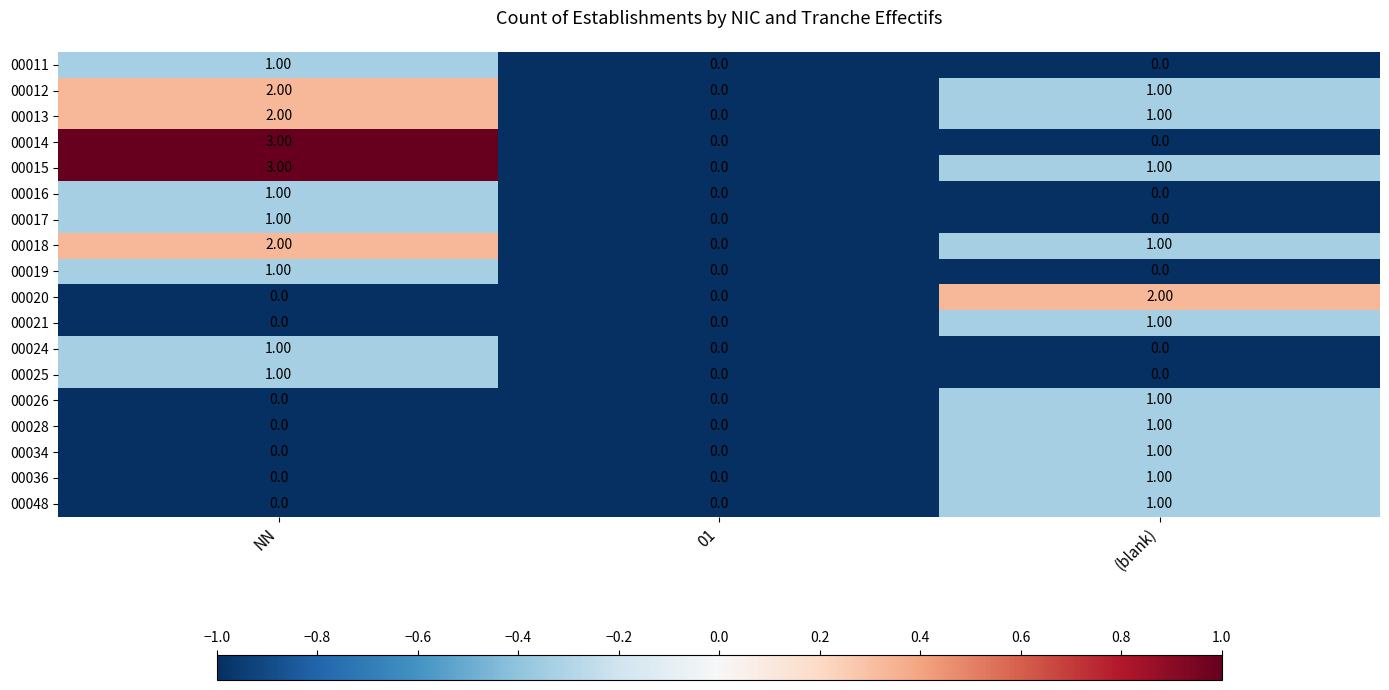

What is the spread (max minus min) of values at (blank)?

2